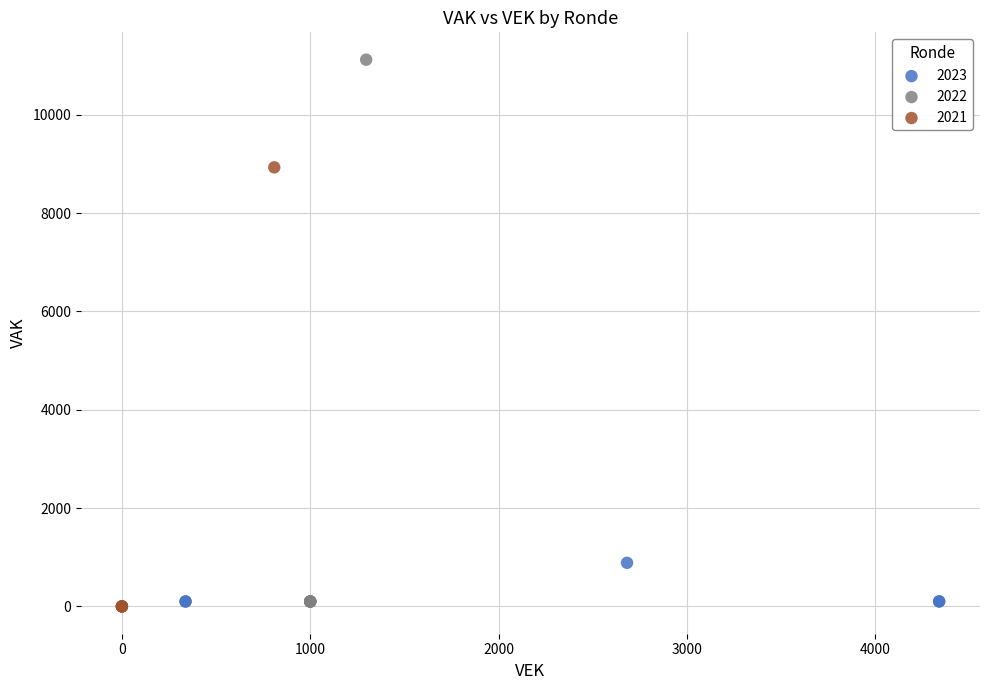

Which series contains the highest Y value?

2022